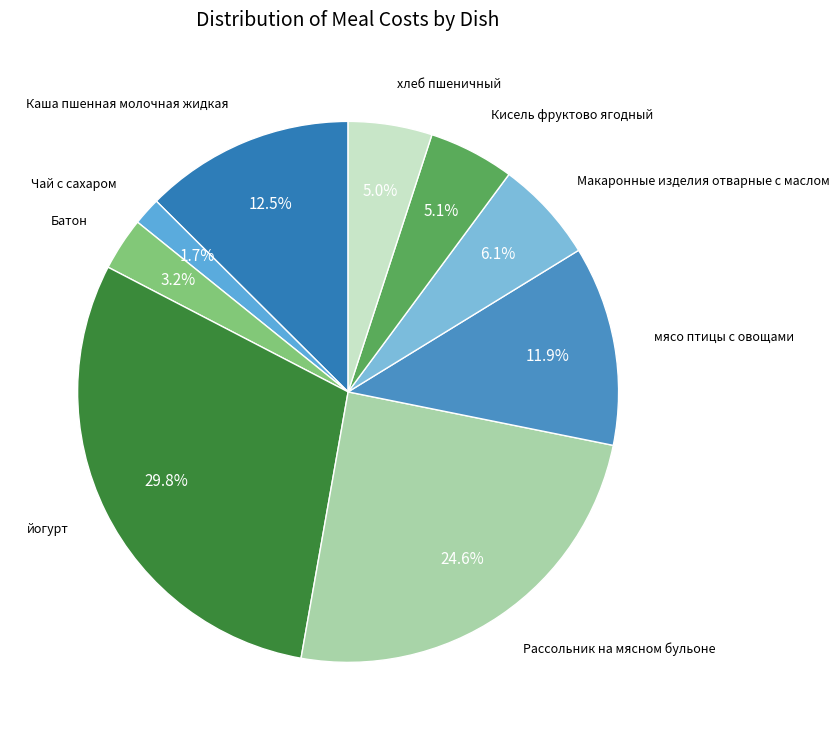

How many slices are in this pie chart?

9